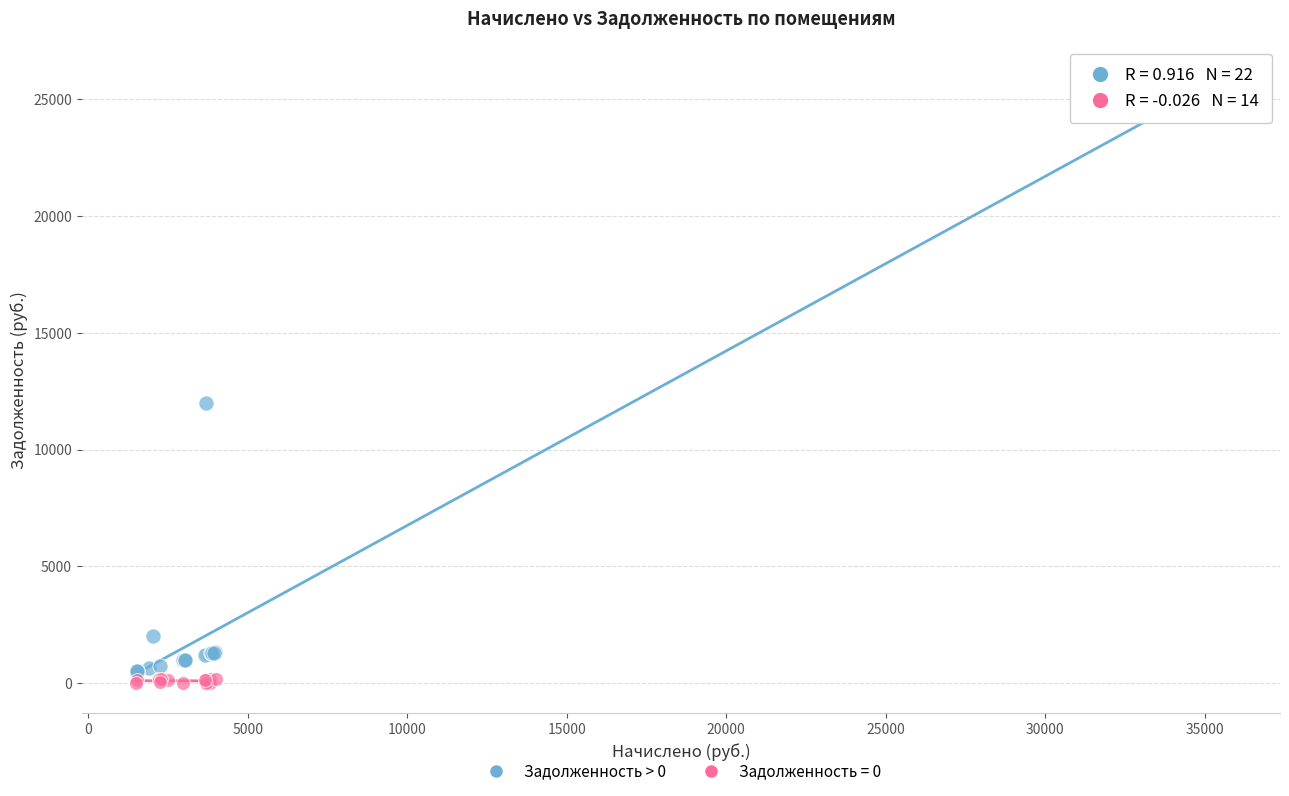

Which series has the largest Y range (max minus min)?

Задолженность > 0